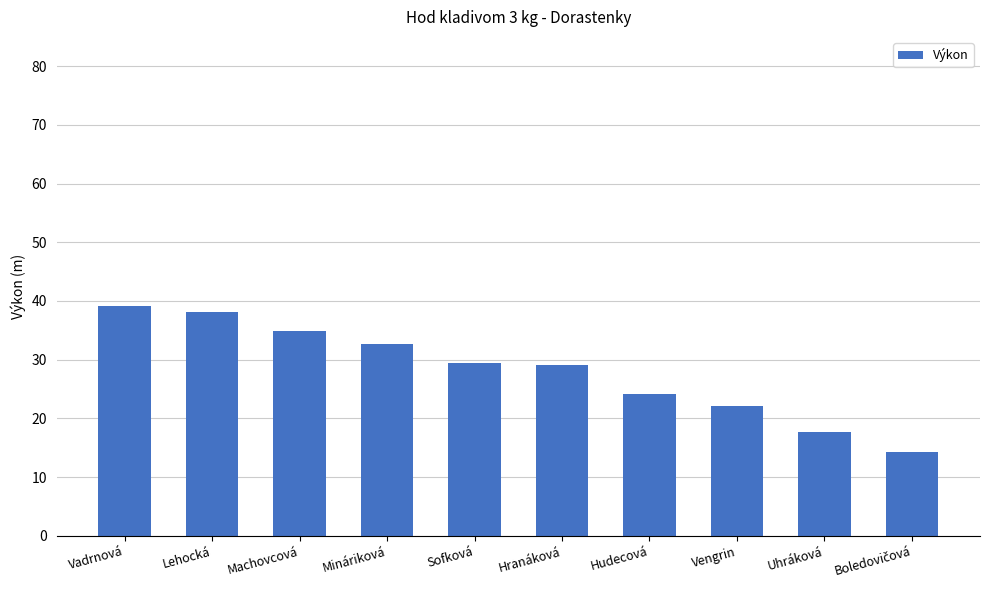

What is the difference between the second highest and minimum values?

23.8